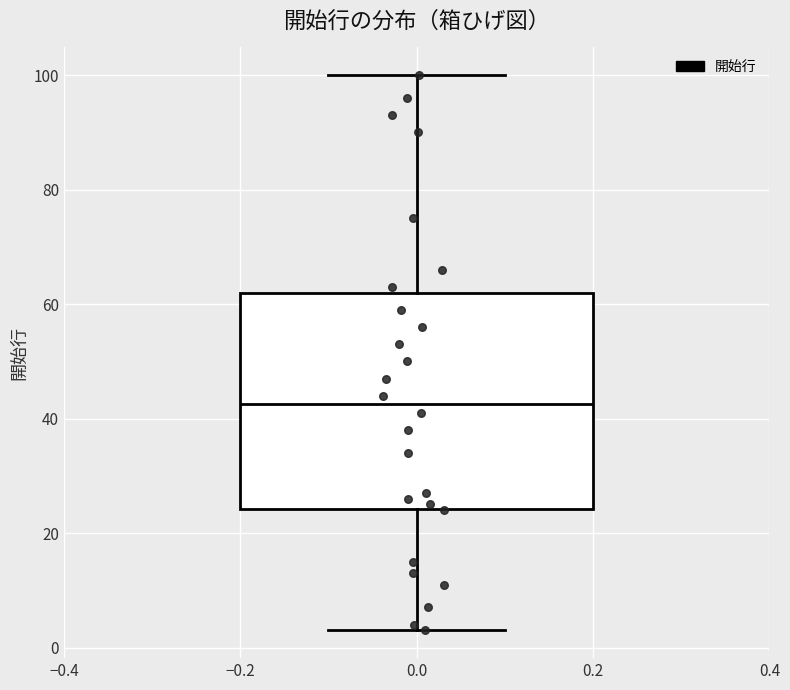

Transcribe this box plot: give where the median line is, the range the box spans, and where the two whiskers end, as read against the y-axis. The values are not printed on the chart, so give them approximately, as read against the axis.

median 42, box 24 to 62, whiskers 4 to 100